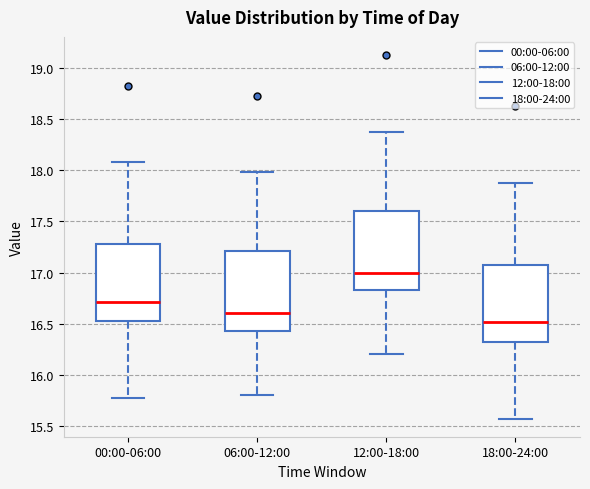

Reading left to right, transcribe this box plot: for each box, give where its median line is, the range the box spans, and where its two whiskers end, as read against the y-axis. The values are not printed on the chart, so give them approximately, as read against the axis.

00:00-06:00: median 16.70, box 16.50 to 17.30, whiskers 15.75 to 18.10
06:00-12:00: median 16.60, box 16.45 to 17.20, whiskers 15.80 to 18.00
12:00-18:00: median 17.00, box 16.85 to 17.60, whiskers 16.20 to 18.40
18:00-24:00: median 16.50, box 16.30 to 17.10, whiskers 15.55 to 17.90